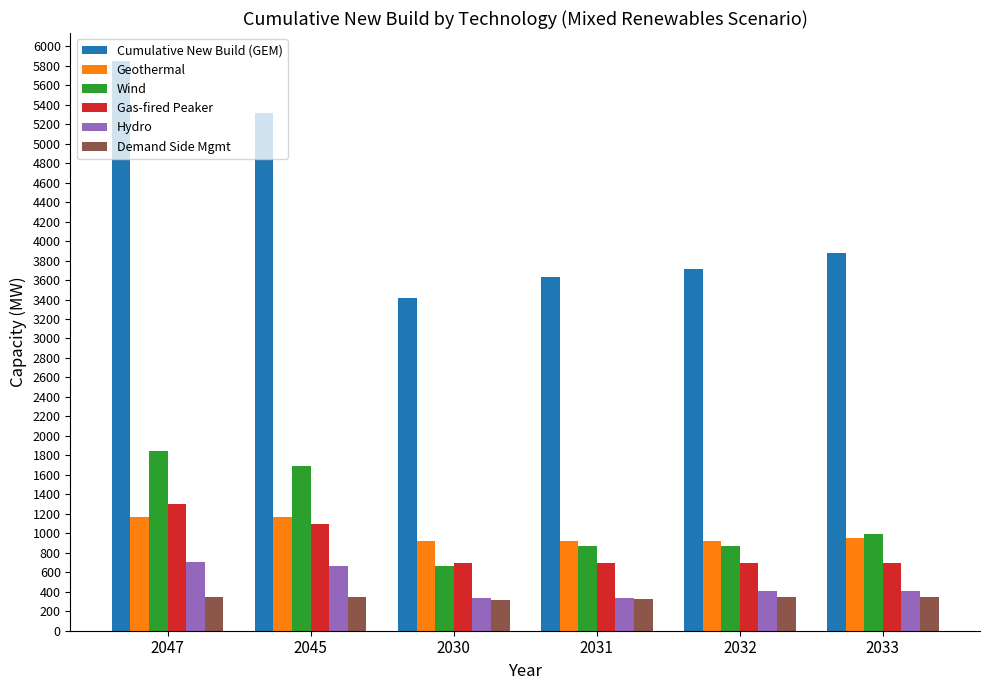

What is the label of the 6th bar from the left?

2033